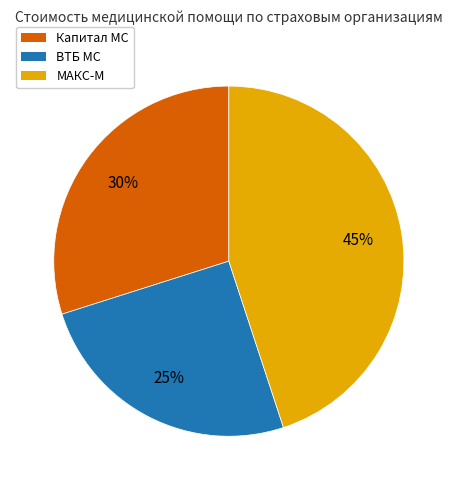

Does any single category account for the majority?

No